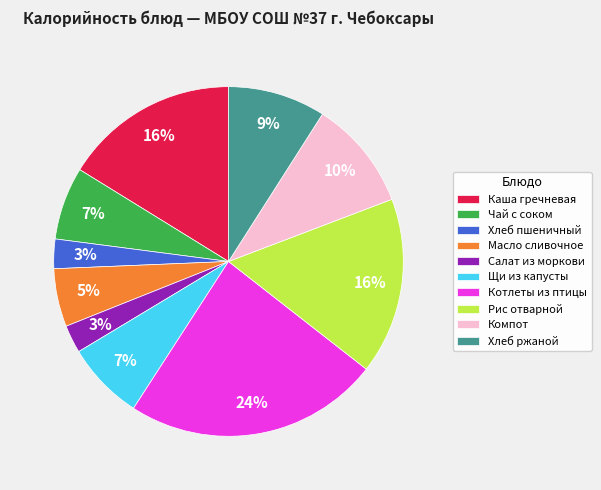

Which slice is the largest?

Котлеты из птицы